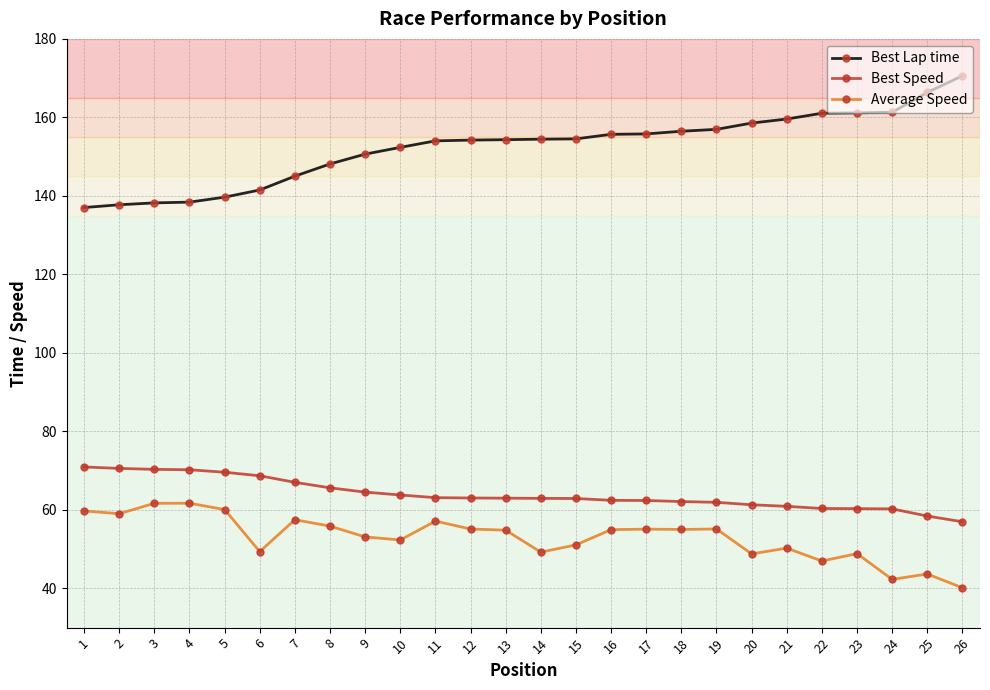

What value does the Best Lap time series have at 3?

138.2